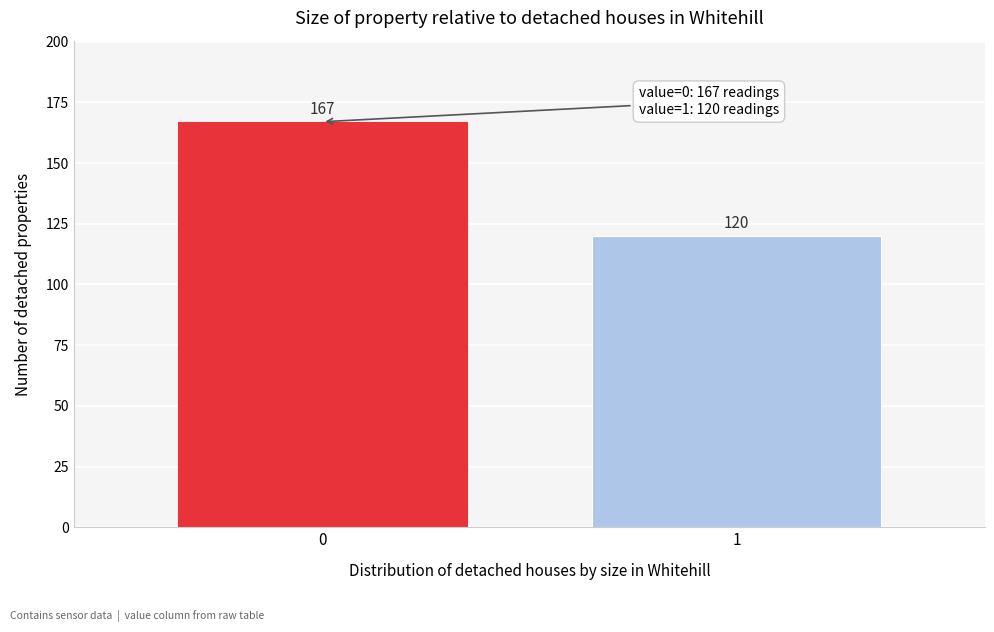

Reading right to left, transcribe all the data shown in this chart.

120	167